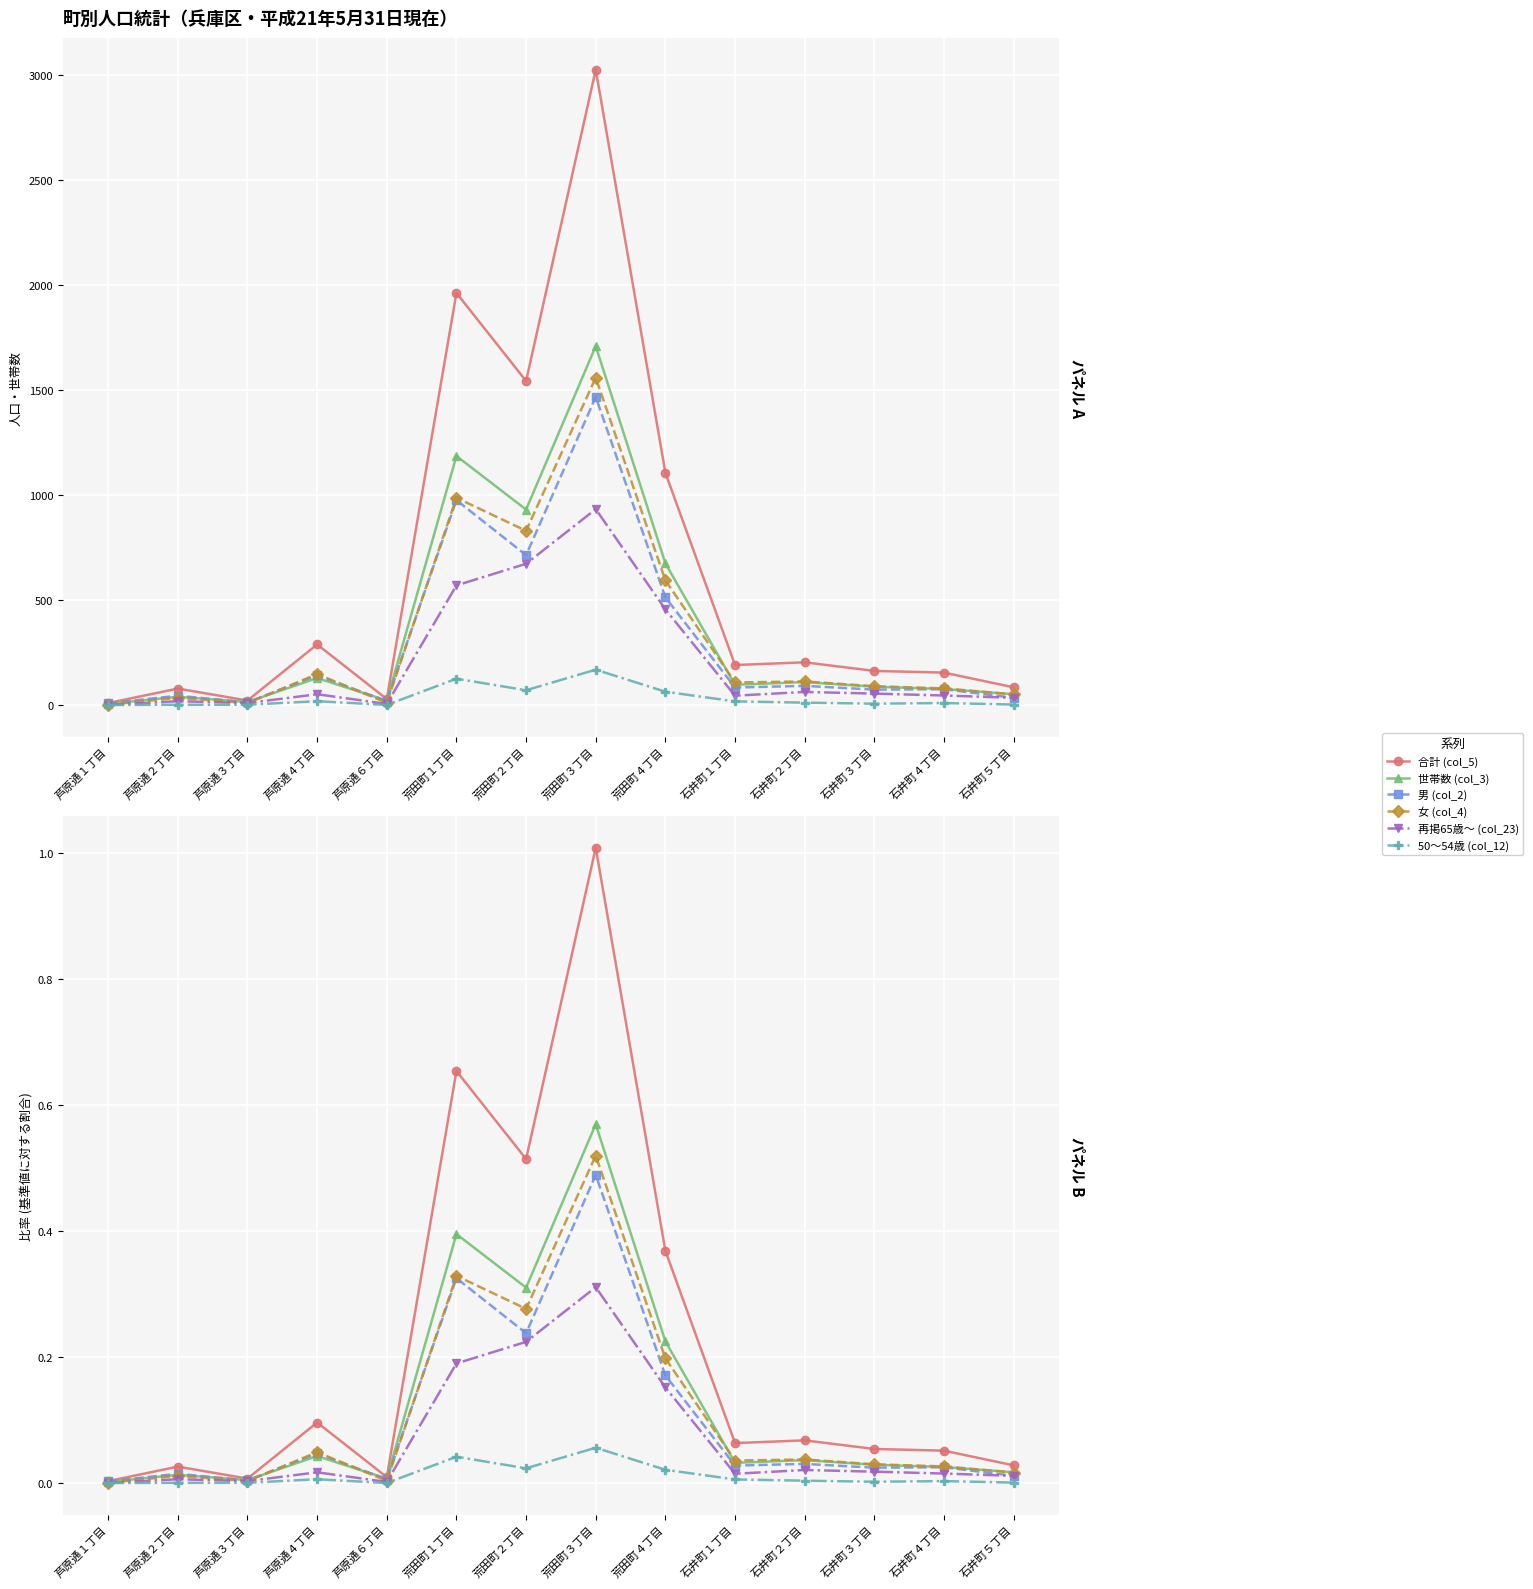

Reading left to right, what are all the values shown in this chart?

合計 (col_5): 芦原通１丁目=0.0	芦原通２丁目=0.0	芦原通３丁目=0.0	芦原通４丁目=0.1	芦原通６丁目=0.0	荒田町１丁目=0.7	荒田町２丁目=0.5	荒田町３丁目=1.0	荒田町４丁目=0.4	石井町１丁目=0.1	石井町２丁目=0.1	石井町３丁目=0.1	石井町４丁目=0.1	石井町５丁目=0.0
世帯数 (col_3): 芦原通１丁目=0.0	芦原通２丁目=0.0	芦原通３丁目=0.0	芦原通４丁目=0.0	芦原通６丁目=0.0	荒田町１丁目=0.4	荒田町２丁目=0.3	荒田町３丁目=0.6	荒田町４丁目=0.2	石井町１丁目=0.0	石井町２丁目=0.0	石井町３丁目=0.0	石井町４丁目=0.0	石井町５丁目=0.0
男 (col_2): 芦原通１丁目=0.0	芦原通２丁目=0.0	芦原通３丁目=0.0	芦原通４丁目=0.0	芦原通６丁目=0.0	荒田町１丁目=0.3	荒田町２丁目=0.2	荒田町３丁目=0.5	荒田町４丁目=0.2	石井町１丁目=0.0	石井町２丁目=0.0	石井町３丁目=0.0	石井町４丁目=0.0	石井町５丁目=0.0
女 (col_4): 芦原通１丁目=0.0	芦原通２丁目=0.0	芦原通３丁目=0.0	芦原通４丁目=0.0	芦原通６丁目=0.0	荒田町１丁目=0.3	荒田町２丁目=0.3	荒田町３丁目=0.5	荒田町４丁目=0.2	石井町１丁目=0.0	石井町２丁目=0.0	石井町３丁目=0.0	石井町４丁目=0.0	石井町５丁目=0.0
再掲65歳～ (col_23): 芦原通１丁目=0.0	芦原通２丁目=0.0	芦原通３丁目=0.0	芦原通４丁目=0.0	芦原通６丁目=0.0	荒田町１丁目=0.2	荒田町２丁目=0.2	荒田町３丁目=0.3	荒田町４丁目=0.2	石井町１丁目=0.0	石井町２丁目=0.0	石井町３丁目=0.0	石井町４丁目=0.0	石井町５丁目=0.0
50～54歳 (col_12): 芦原通１丁目=0.0	芦原通２丁目=0.0	芦原通３丁目=0.0	芦原通４丁目=0.0	芦原通６丁目=0.0	荒田町１丁目=0.0	荒田町２丁目=0.0	荒田町３丁目=0.1	荒田町４丁目=0.0	石井町１丁目=0.0	石井町２丁目=0.0	石井町３丁目=0.0	石井町４丁目=0.0	石井町５丁目=0.0